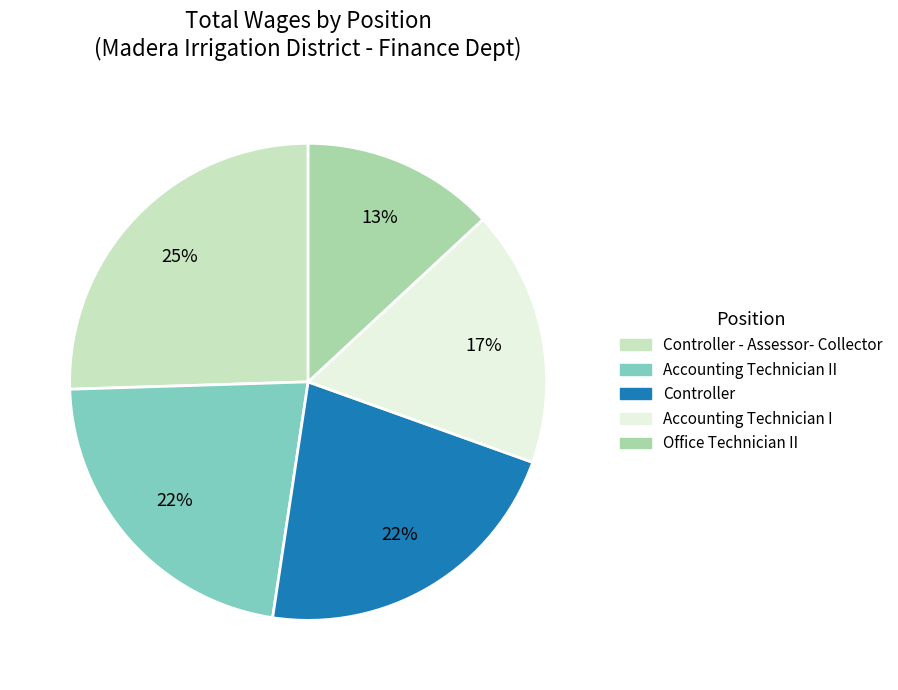

Count the number of slices in the pie.

5